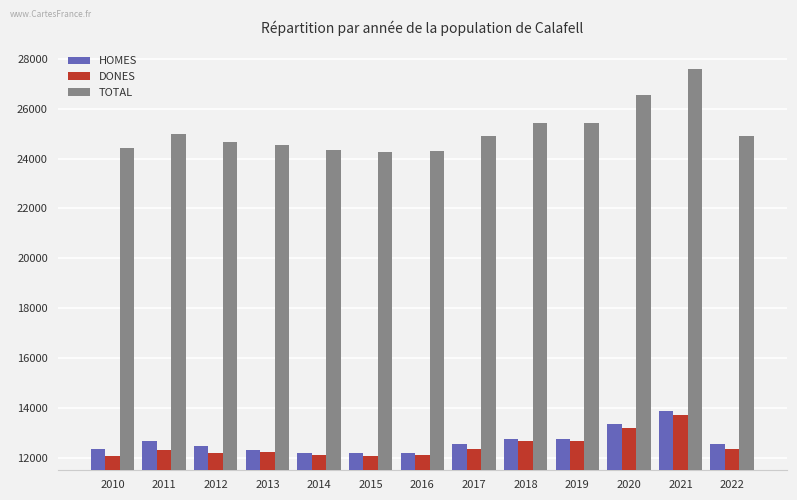

What is the spread (max minus min) of values at 2011?

12661